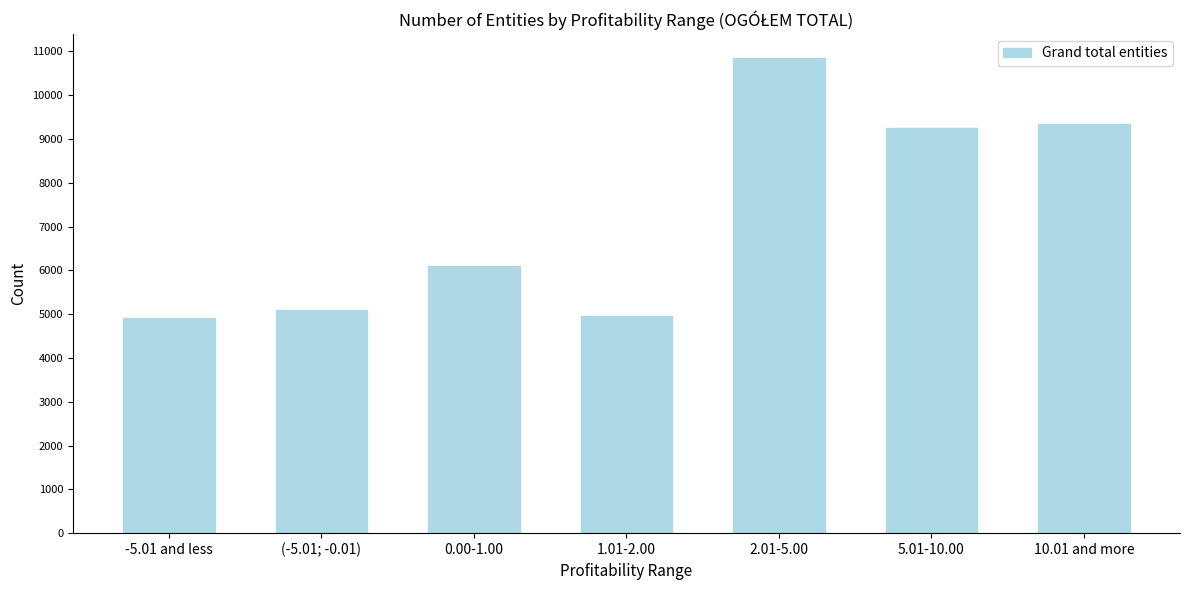

Is it true that the value at 10.01 and more is 9349?

True